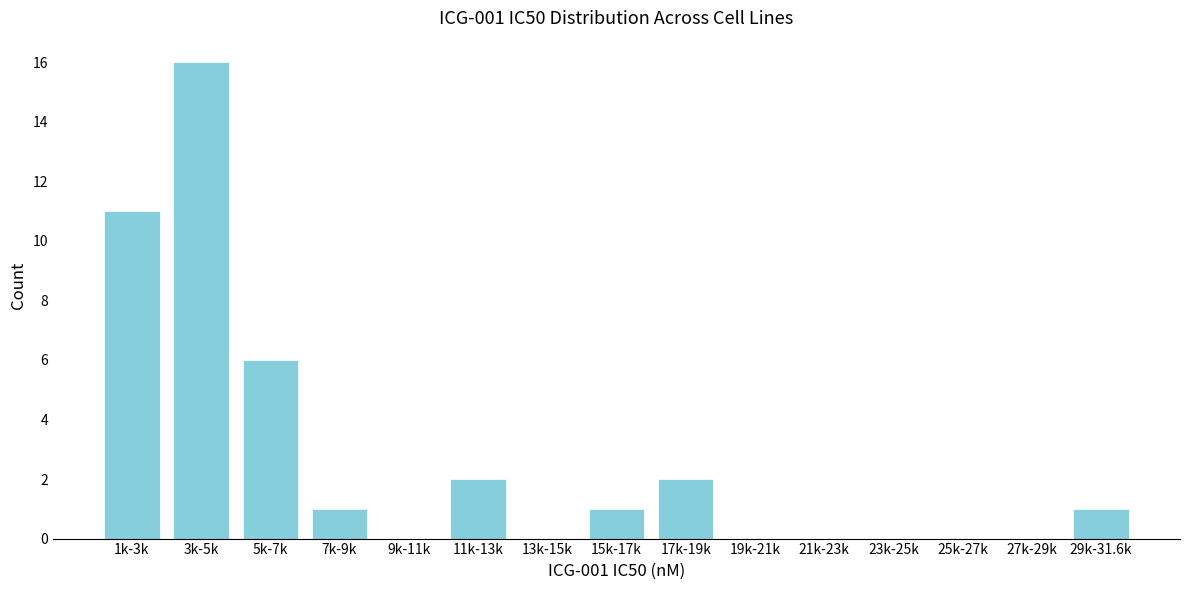

Reading right to left, transcribe all the data shown in this chart.

29k-31.6k=1	27k-29k=0	25k-27k=0	23k-25k=0	21k-23k=0	19k-21k=0	17k-19k=2	15k-17k=1	13k-15k=0	11k-13k=2	9k-11k=0	7k-9k=1	5k-7k=6	3k-5k=16	1k-3k=11